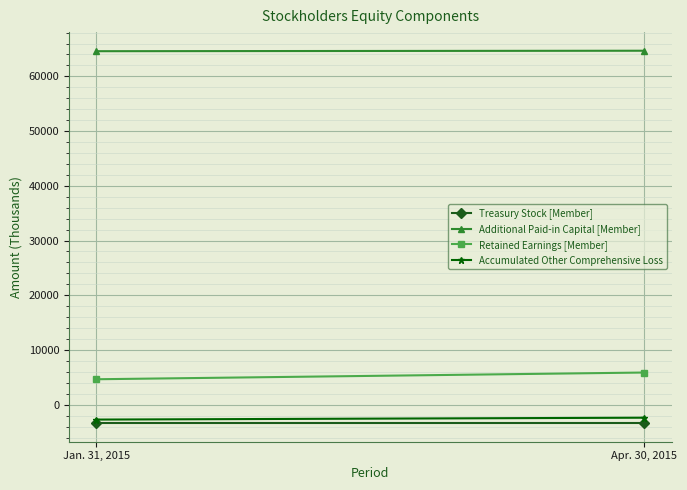

Which has a higher value, Apr. 30, 2015 or Jan. 31, 2015?

Apr. 30, 2015